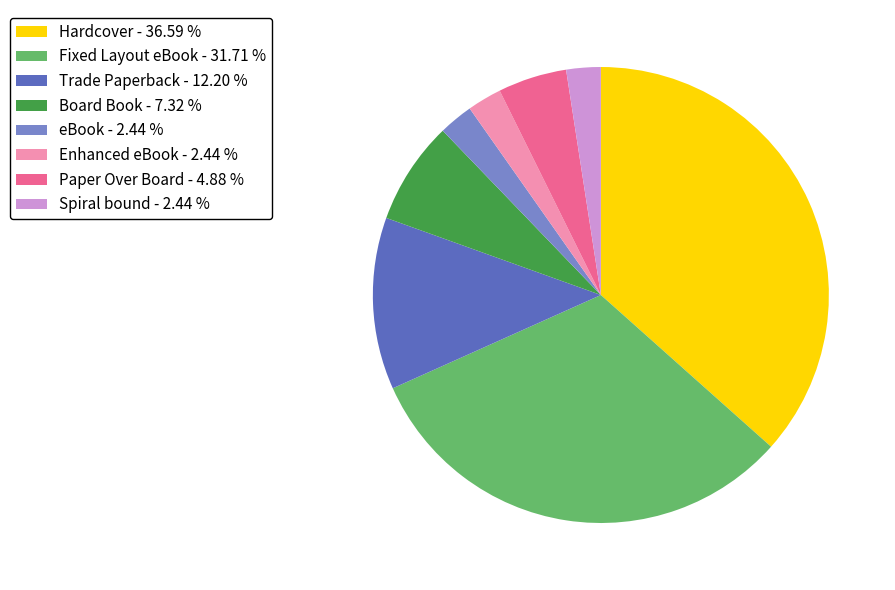

Is Spiral bound - 2.44 % the majority of the pie?

No